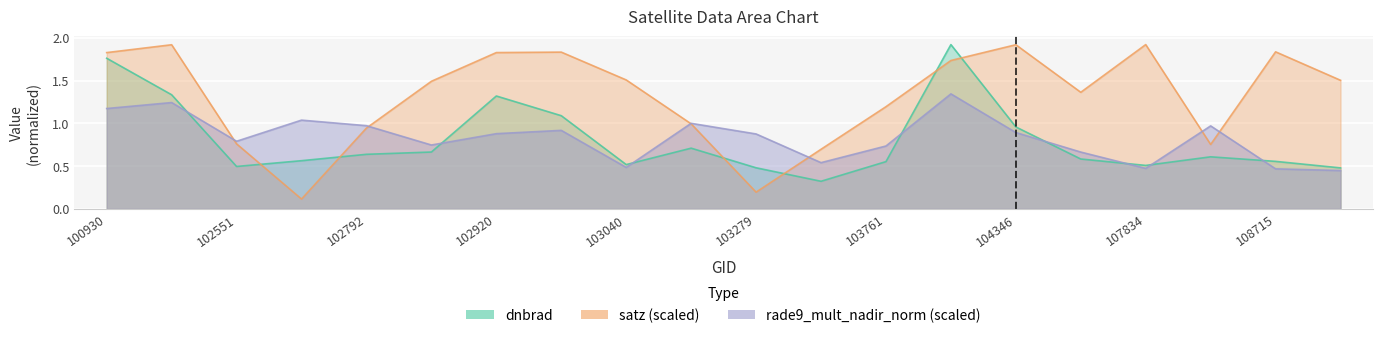

How many lines are shown in the chart?

3